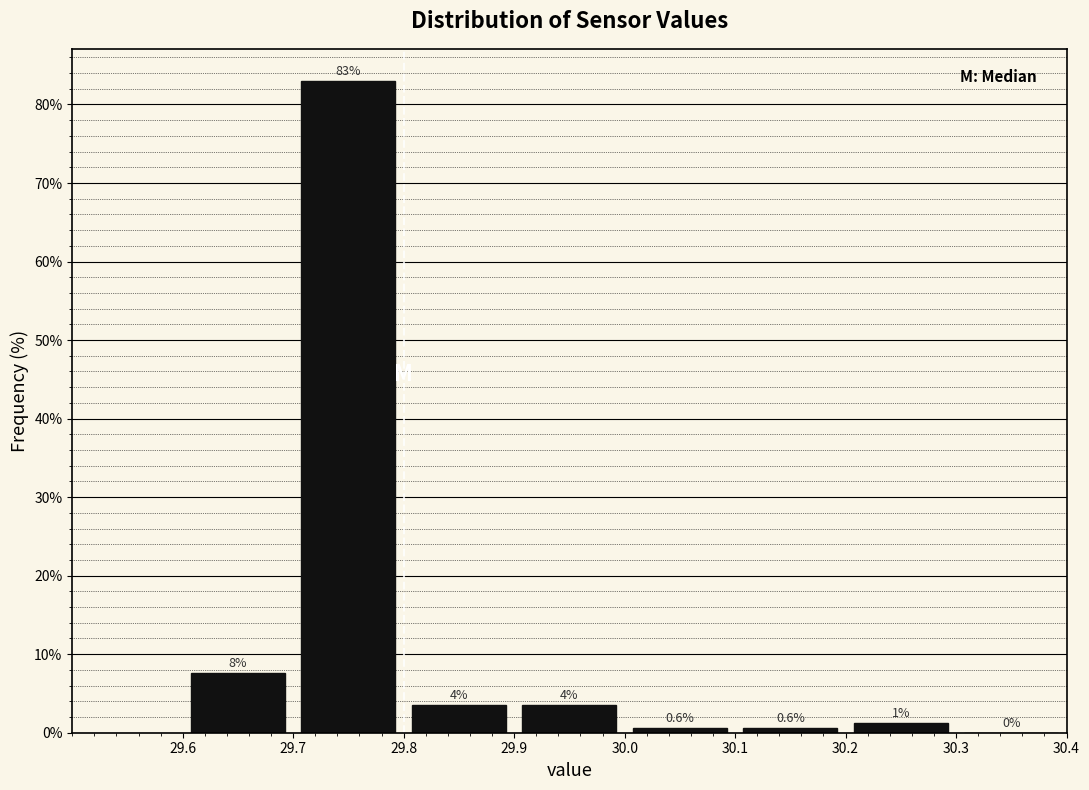

Which range on the x-axis has the tallest bar?

29.7 to 29.8